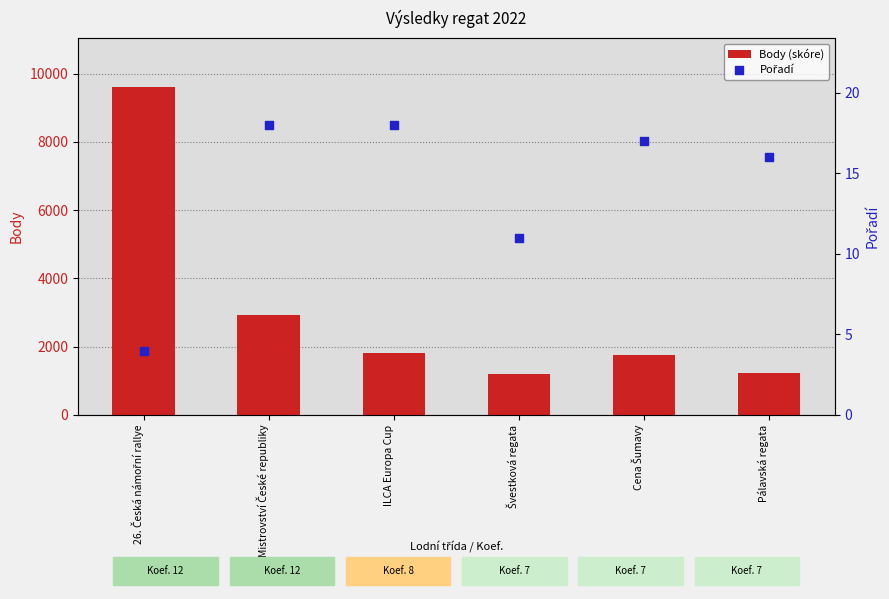

Which series has the largest total across all categories?

Body (skóre)